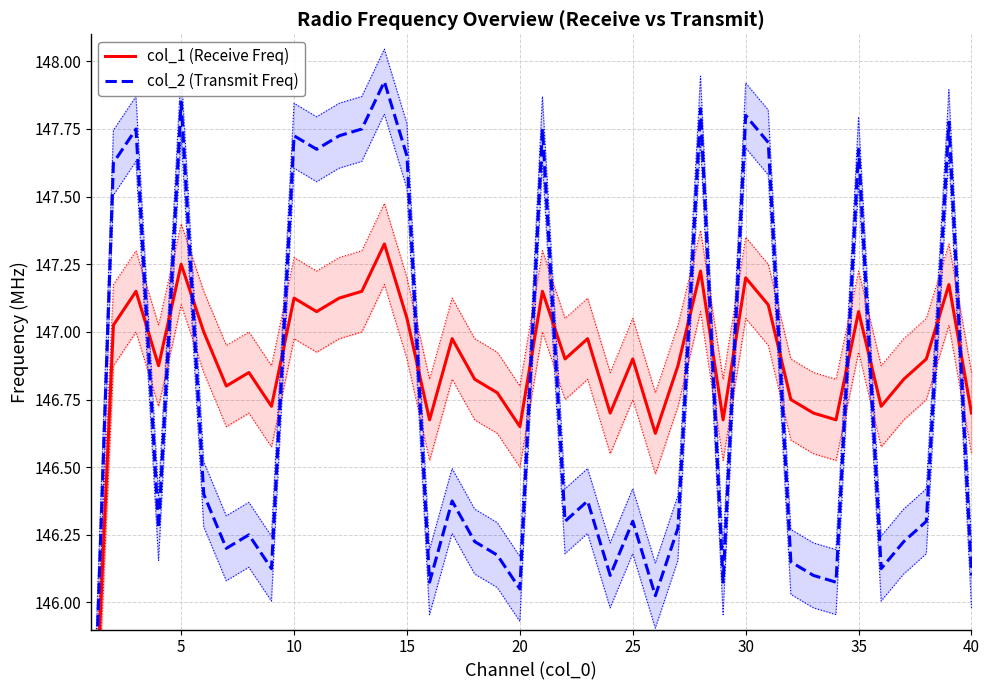

What is the difference between the second highest and minimum values in the col_1 (Receive Freq) series?

2.1